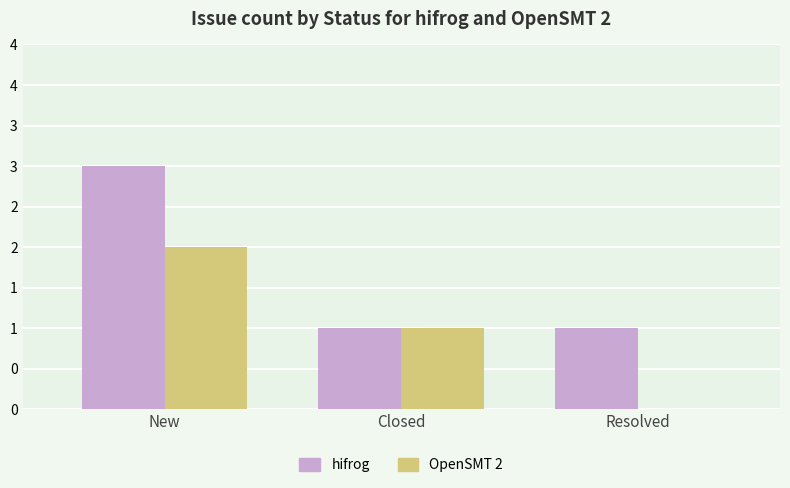

What is the label of the 1st bar from the left?

New